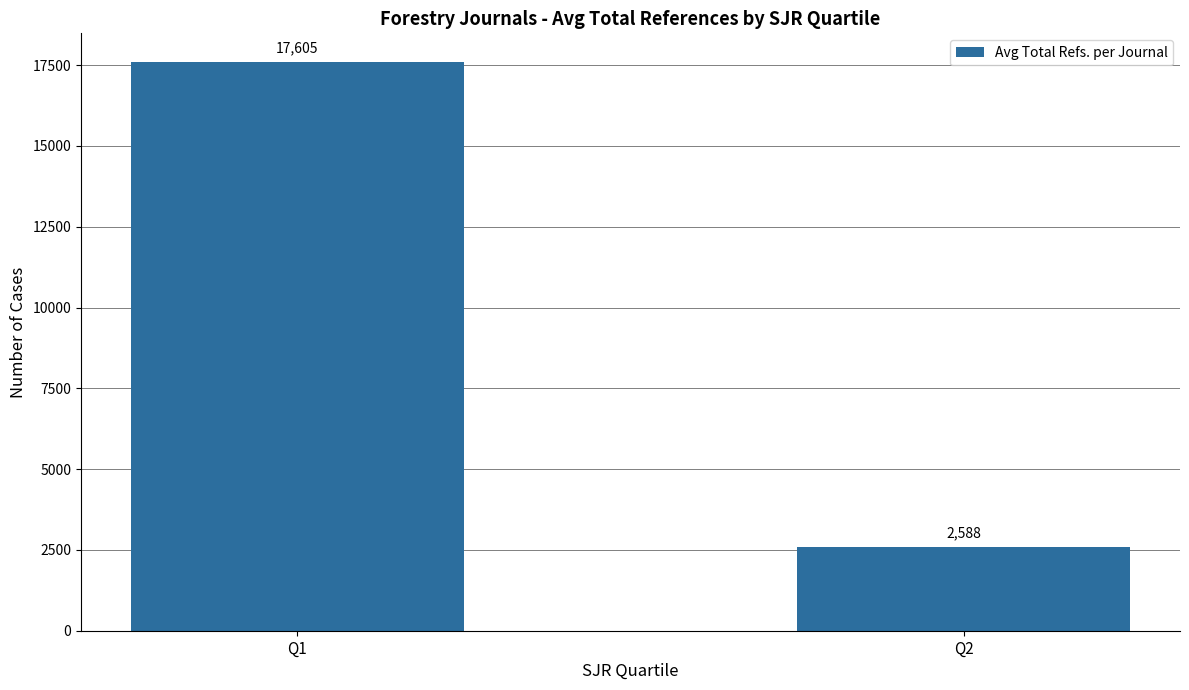

What is the value of the 2nd bar from the left?

2587.9